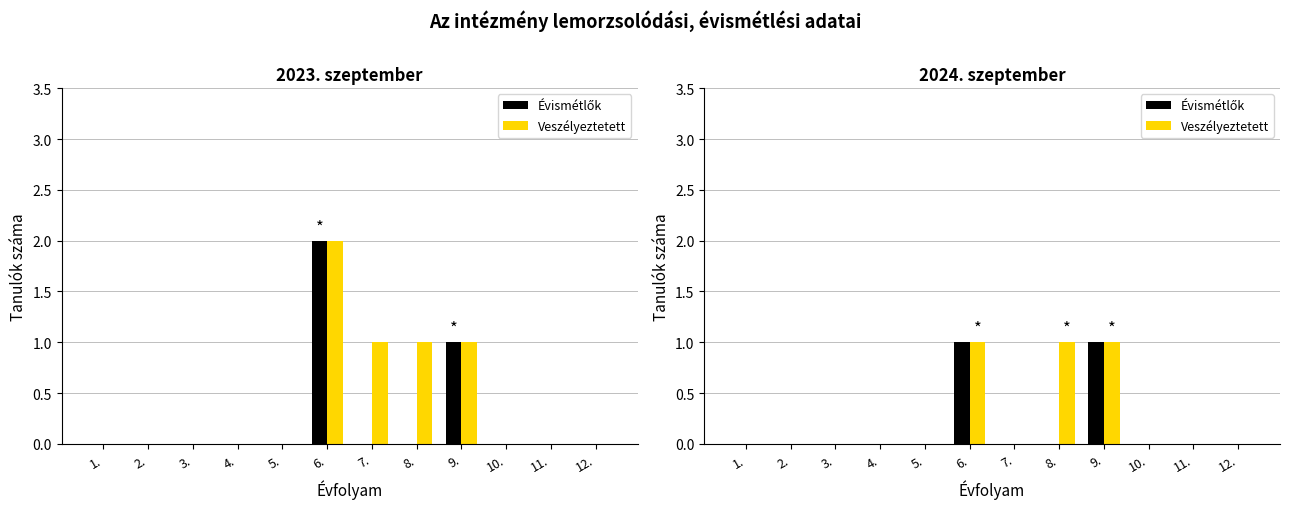

The Évismétlők series shows 0 at 7.. True or false?

True